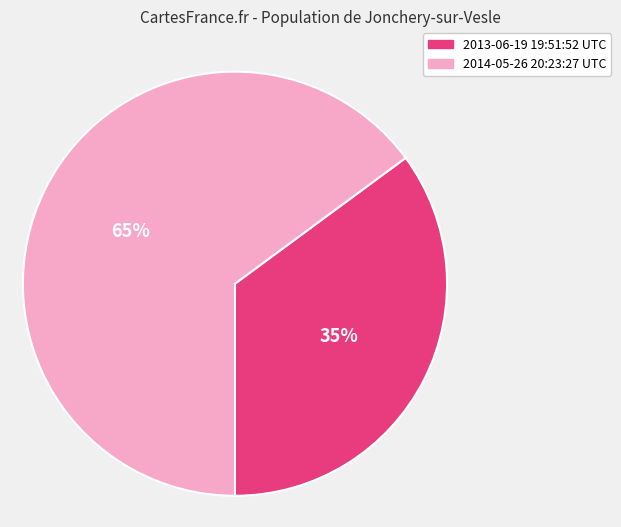

What is the smallest slice in the pie chart?

2013-06-19 19:51:52 UTC